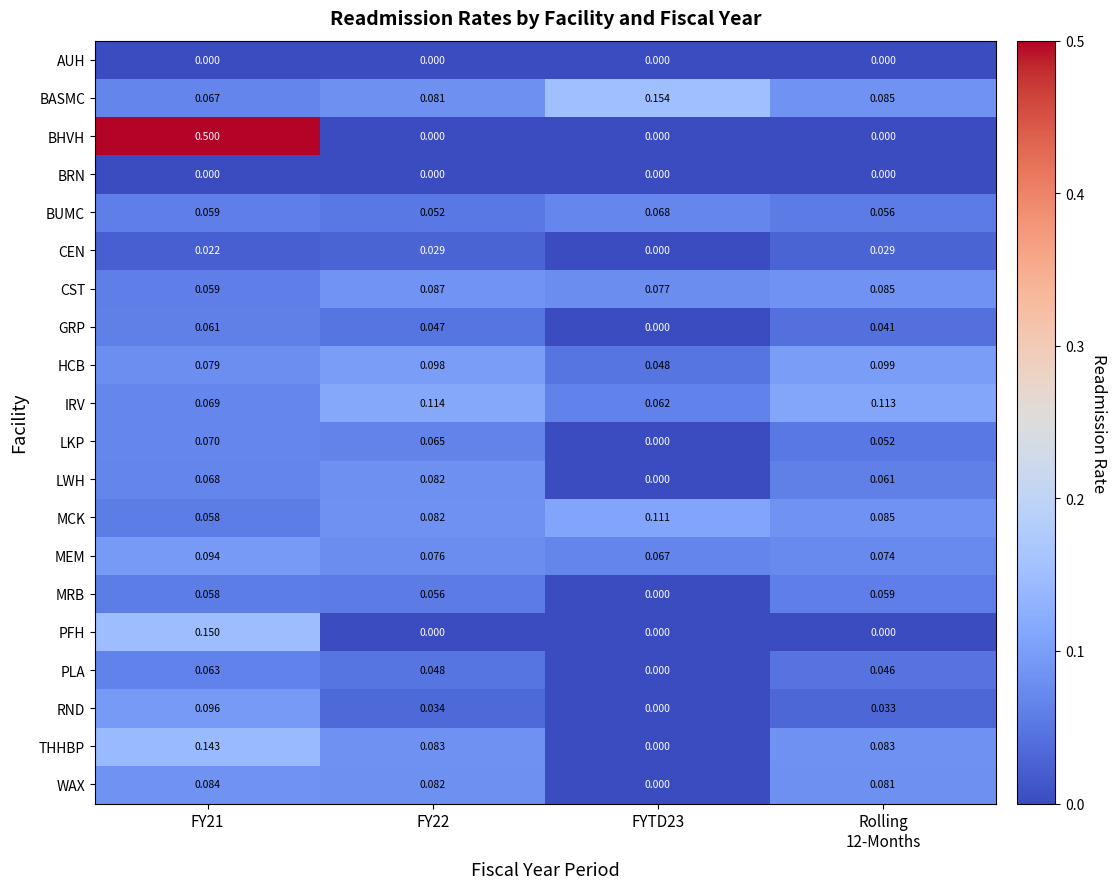

At which category is the sum across all series the highest?

FY21